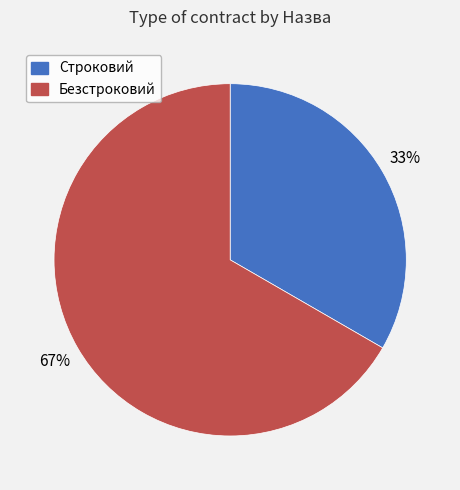

Approximately how many times larger is the value at Безстроковий compared to Строковий?

2.0